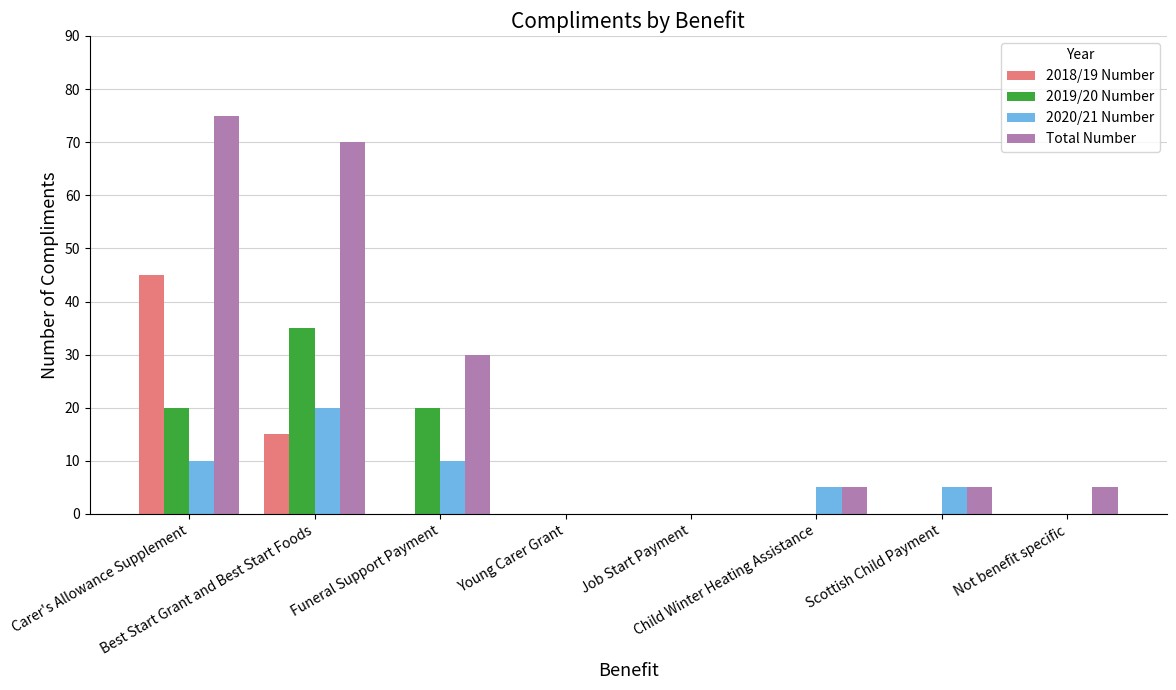

The value of 2019/20 Number at Scottish Child Payment is 21. True or false?

False